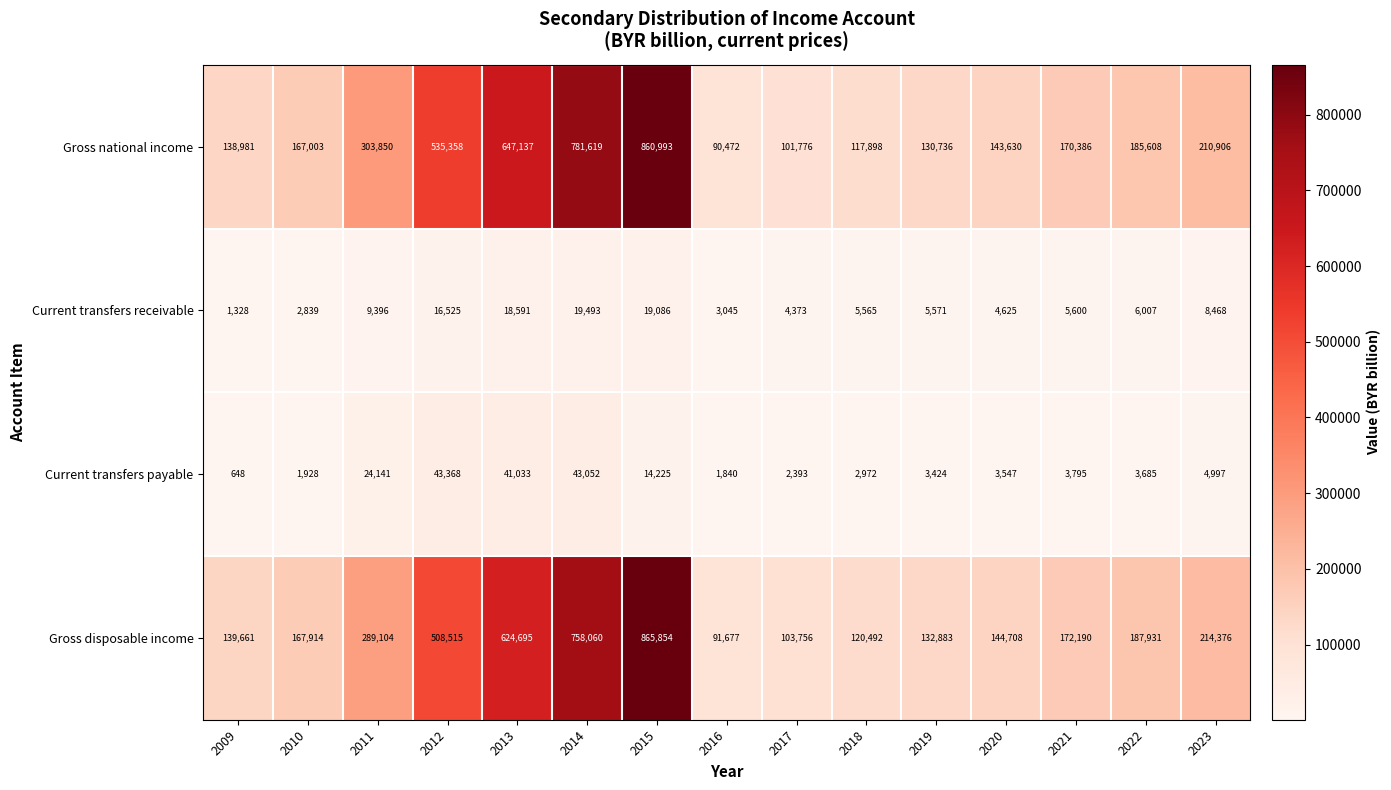

At which label does Current transfers payable reach its peak?

2012